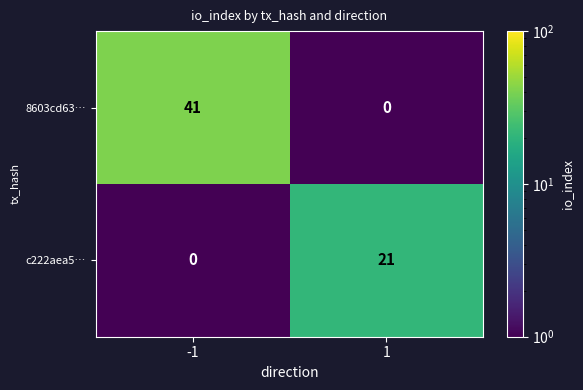

What is the sum of the 8603cd63… values at 1 and -1?

41